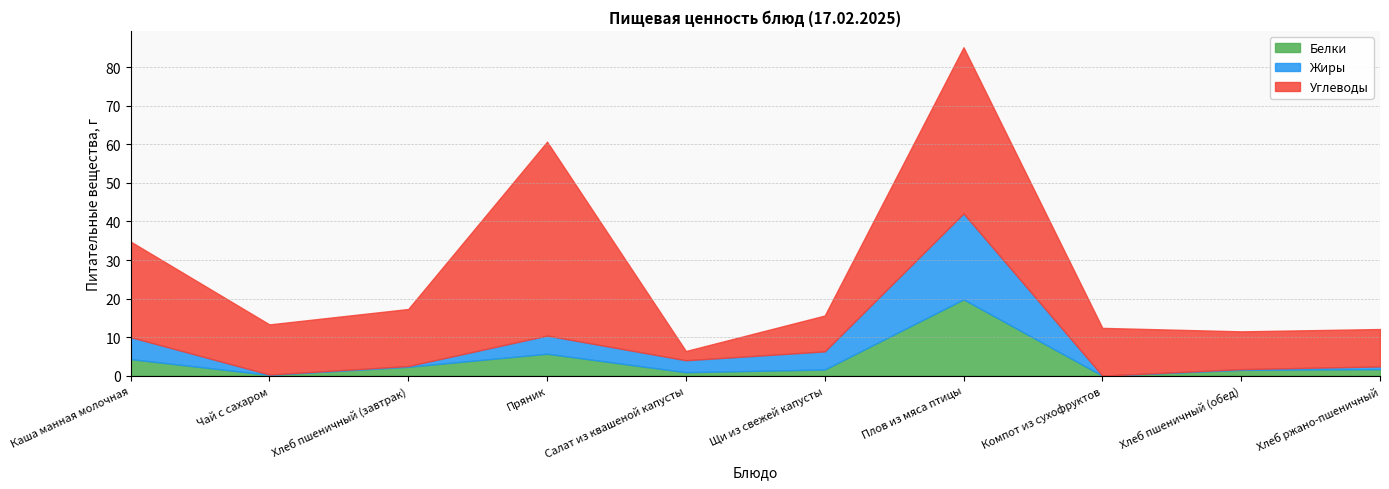

What is the approximate value of Белки at Чай с сахаром?

0.2